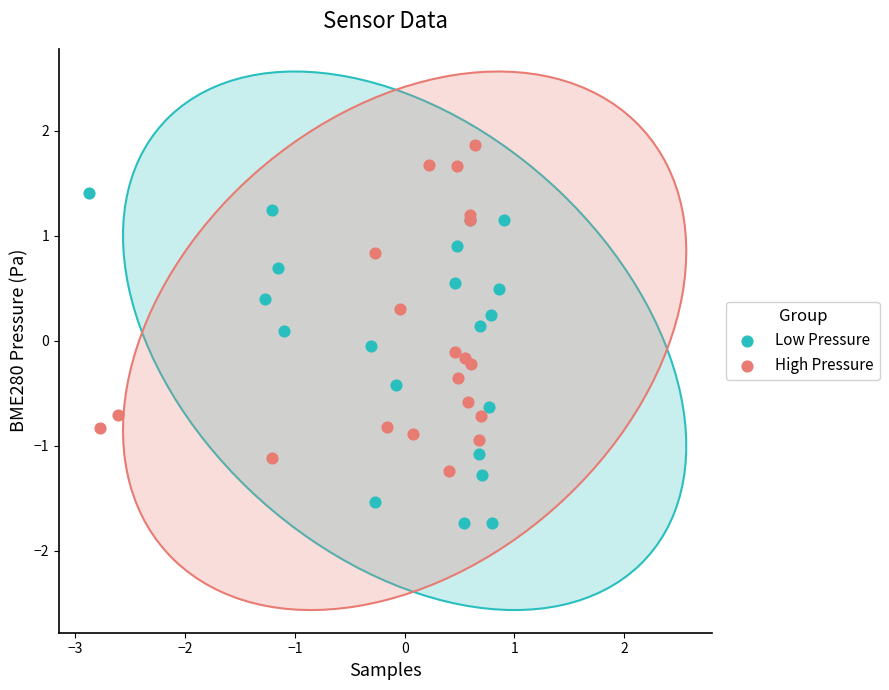

Which series contains the lowest Y value?

Low Pressure